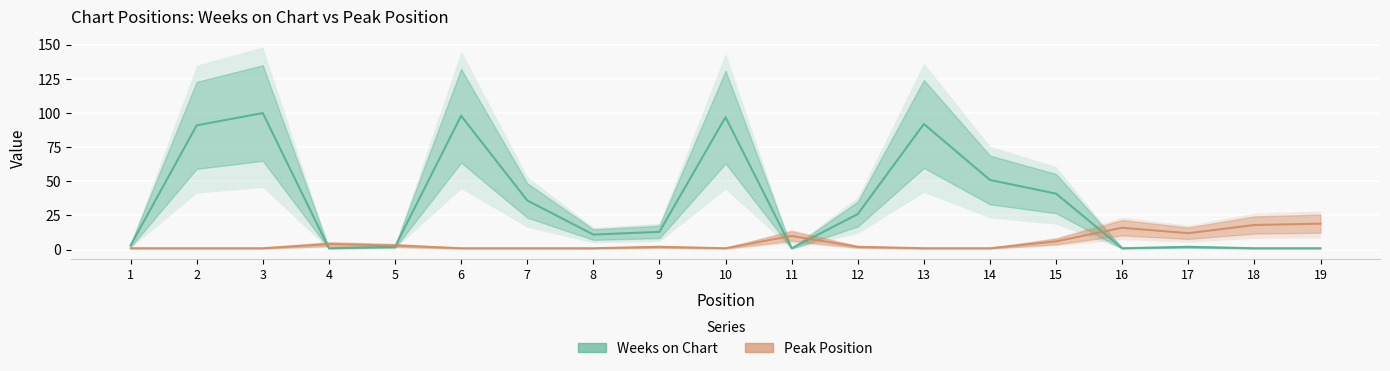

True or false: Peak Position has more than 1 interior local peaks.

True